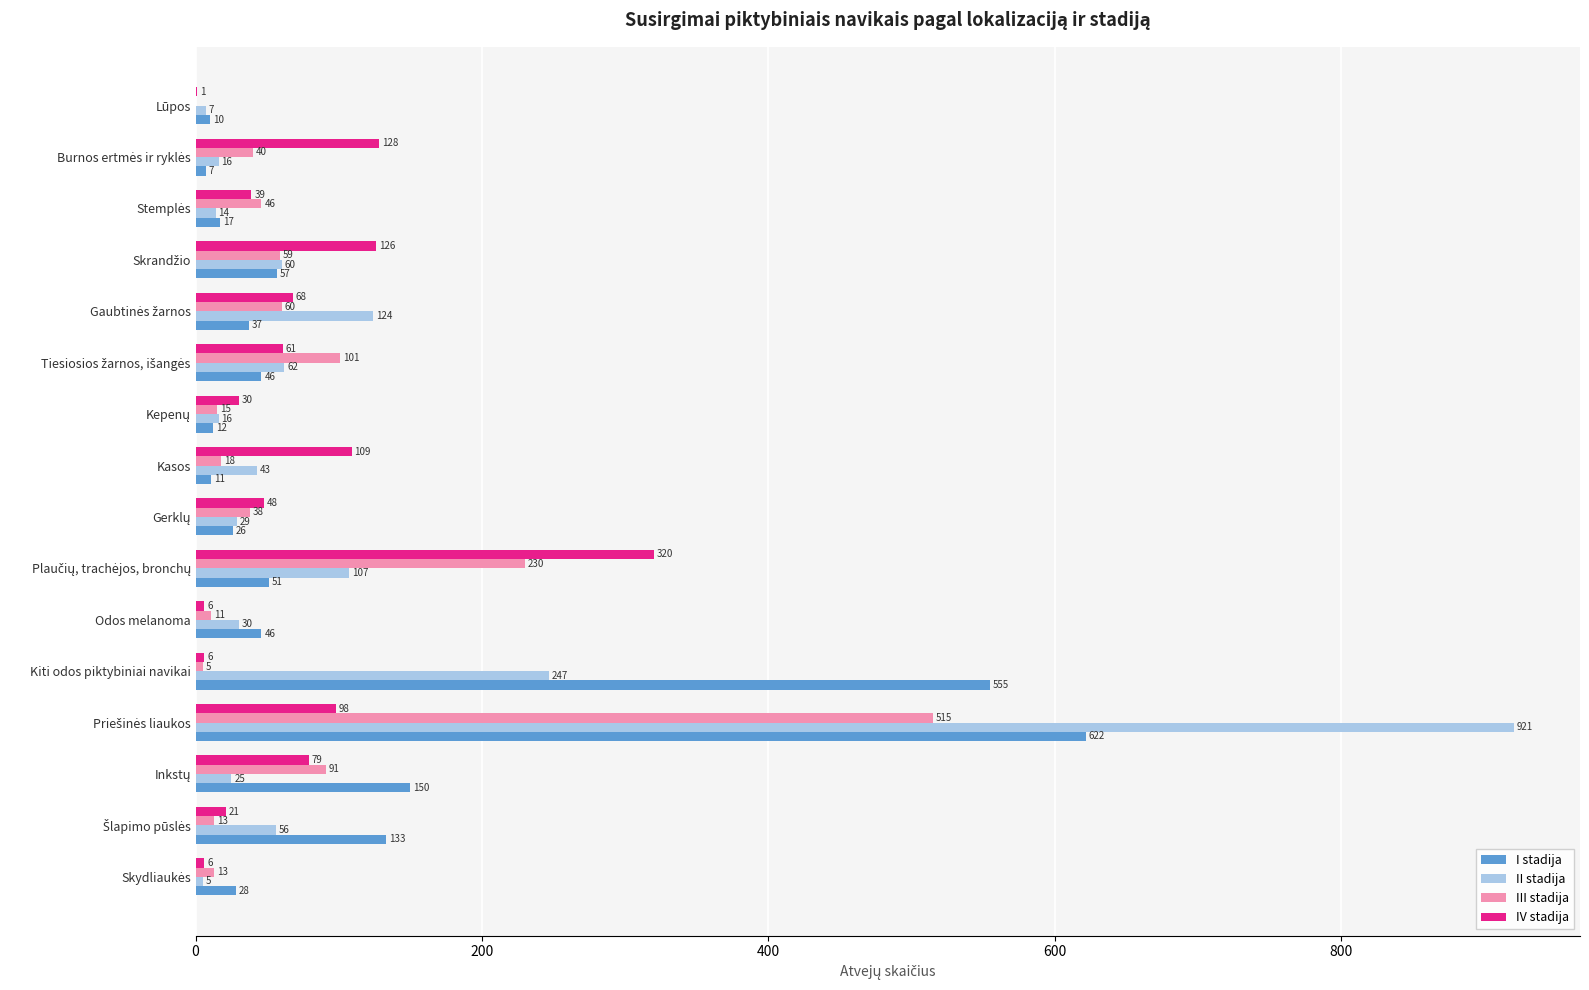

What is the greatest value displayed?

921